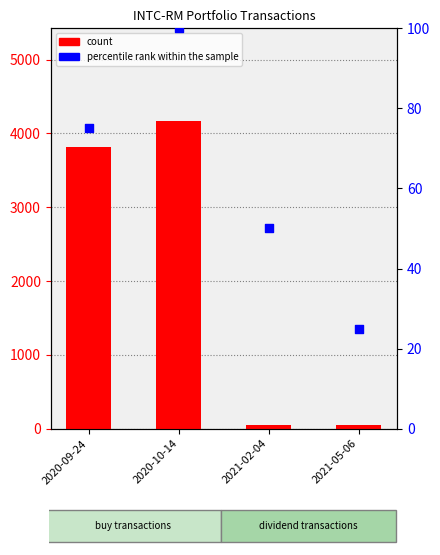

What are all the series names shown in the legend?

count, percentile rank within the sample